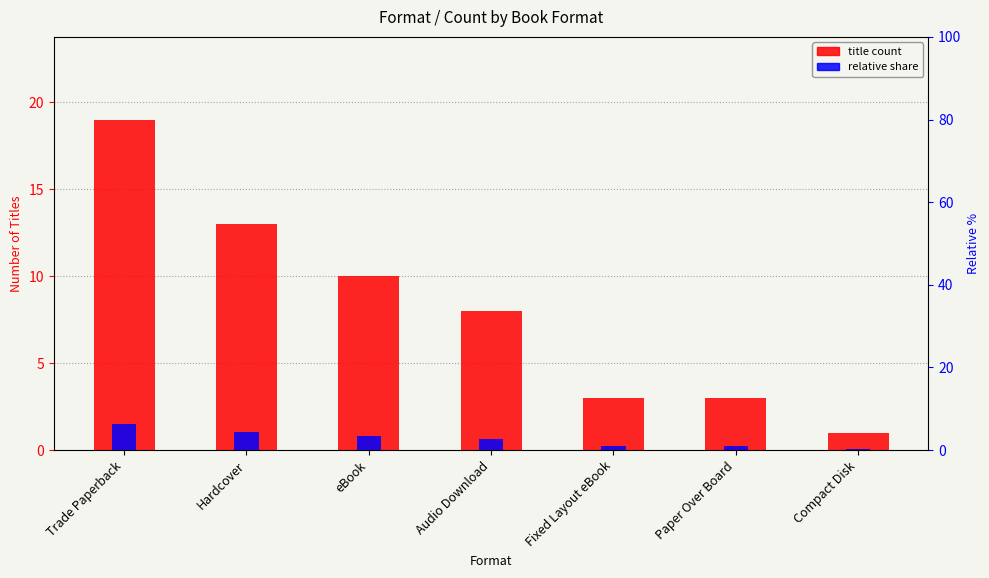

At which label is relative share closest to 0?

Compact Disk